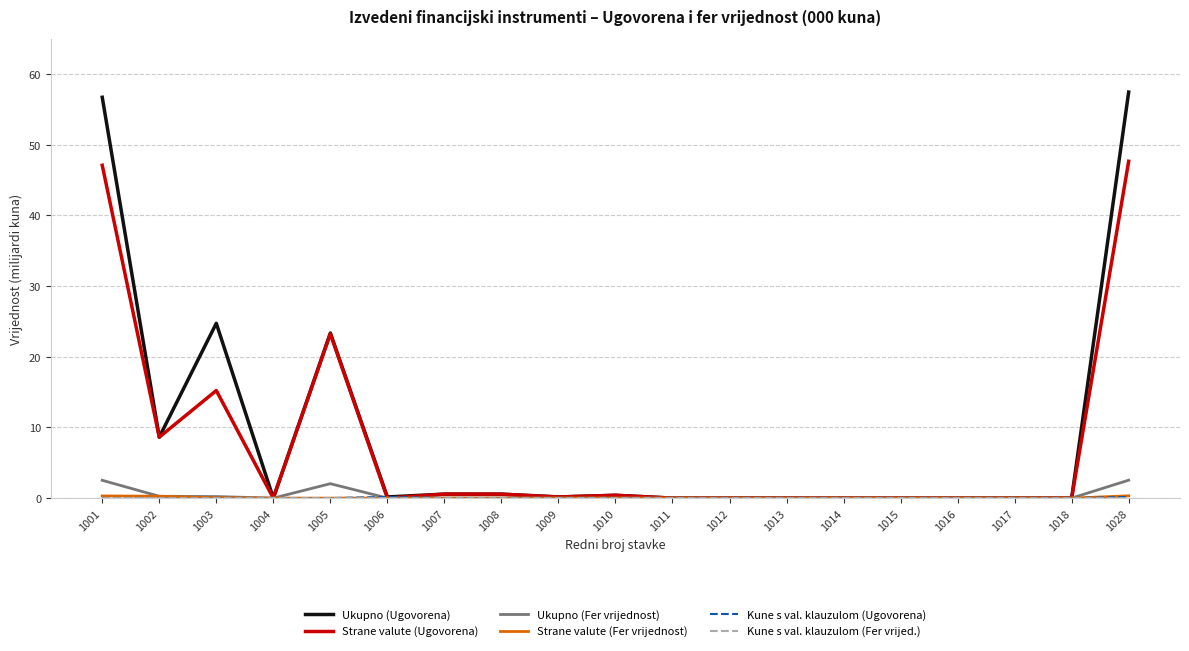

Is this an area chart (filled region under the line)?

No